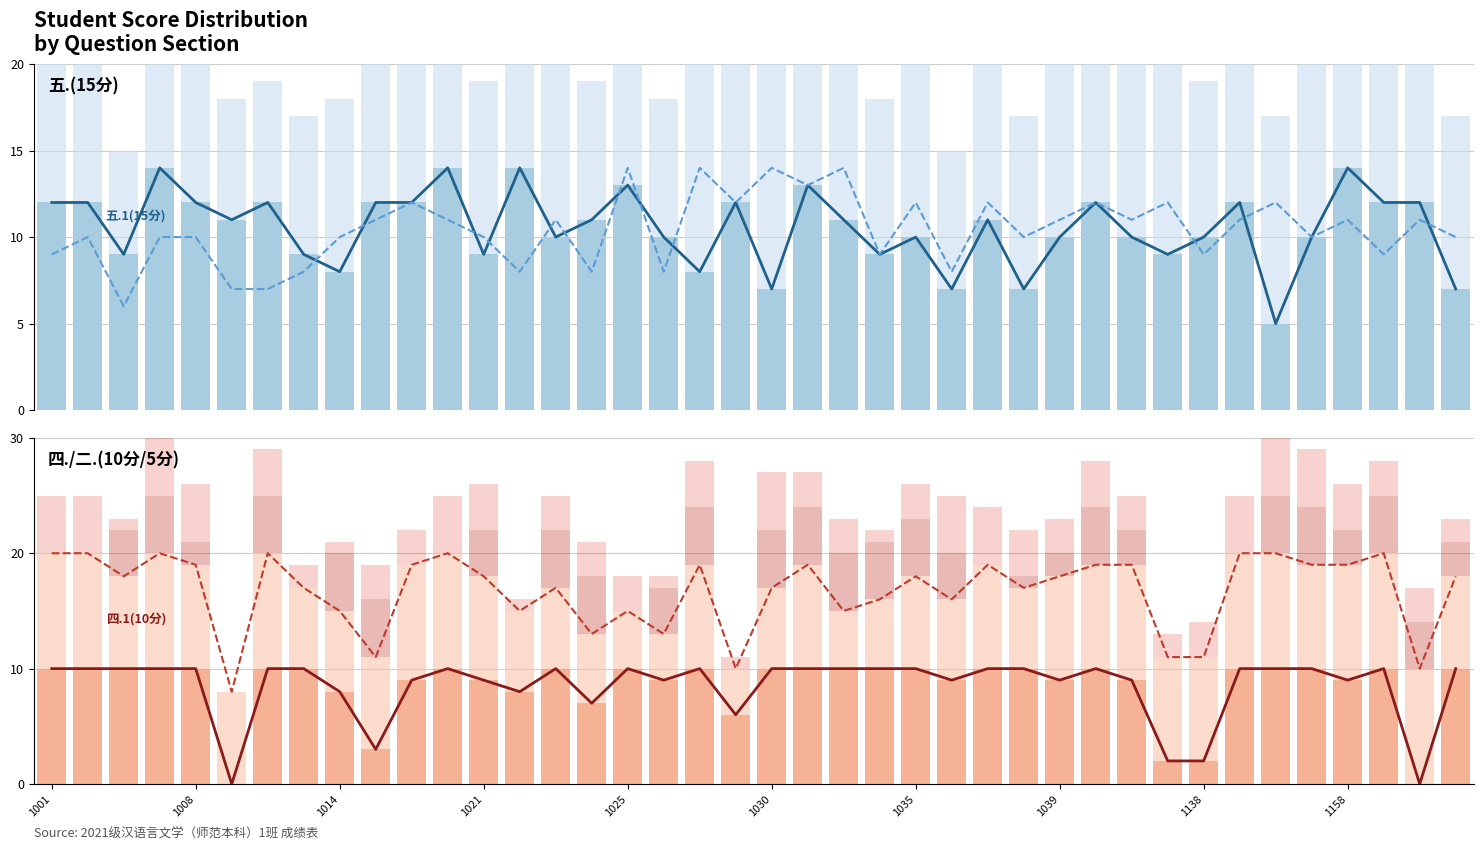

Reading right to left, extract all data points from this chart.

五.1(15分): 7	12	12	14	10	5	12	10	9	10	12	10	7	11	7	10	9	11	13	7	12	8	10	13	11	10	14	9	14	12	12	8	9	12	11	12	14	9	12	12
五.2(15分): 10	11	9	11	10	12	11	9	12	11	12	11	10	12	8	12	9	14	13	14	12	14	8	14	8	11	8	10	11	12	11	10	8	7	7	10	10	6	10	9
四.1(10分): 10	0	10	9	10	10	10	2	2	9	10	9	10	10	9	10	10	10	10	10	6	10	9	10	7	10	8	9	10	9	3	8	10	10	0	10	10	10	10	10
四.2(10分): 8	10	10	10	9	10	10	9	9	10	9	9	7	9	7	8	6	5	9	7	4	9	4	5	6	7	7	9	10	10	8	7	7	10	8	9	10	8	10	10
二.1(5分): 3	4	5	3	5	5	0	0	0	3	5	2	1	0	4	5	5	5	5	5	0	5	4	0	5	5	0	4	0	0	5	5	0	5	0	2	5	4	0	0
二.2(5分): 2	3	3	4	5	5	5	3	2	3	4	3	4	5	5	3	1	3	3	5	1	4	1	3	3	3	1	4	5	3	3	1	2	4	0	5	5	1	5	5